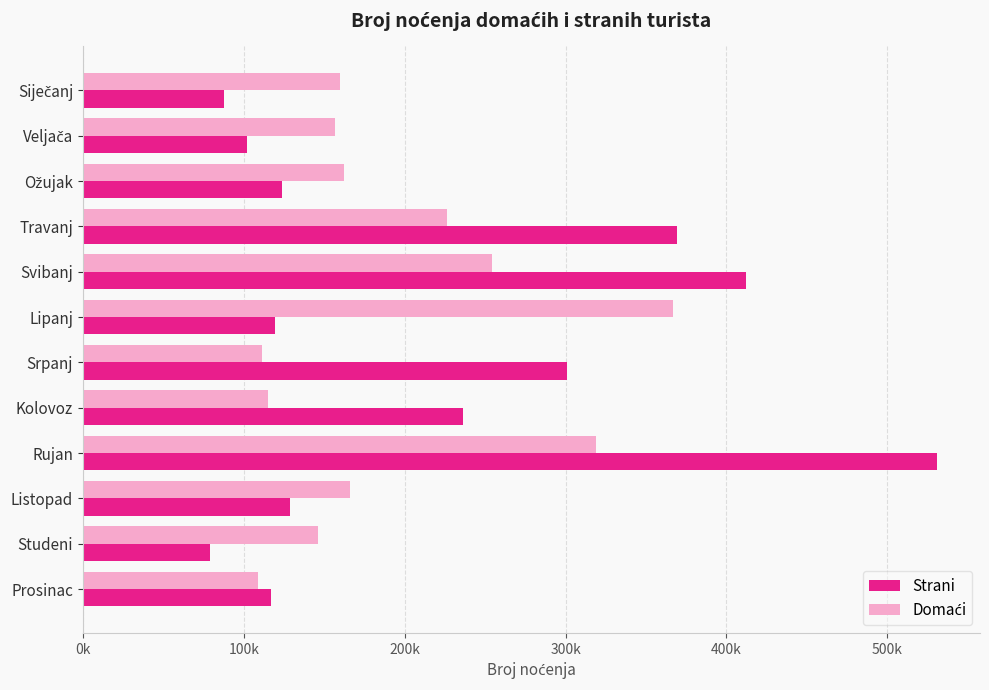

What position from the right is Kolovoz?

5